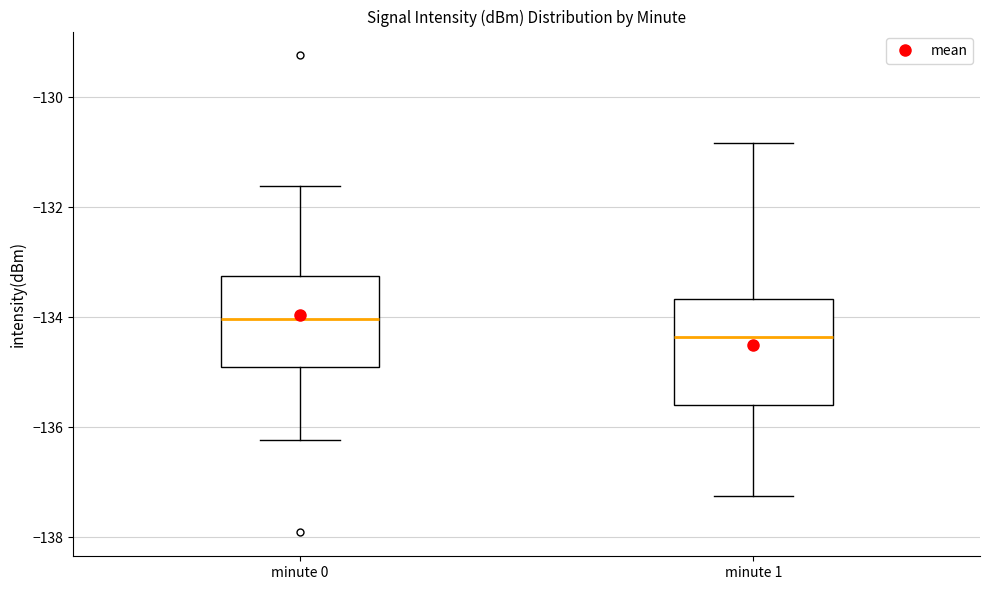

Reading left to right, transcribe this box plot: for each box, give where its median line is, the range the box spans, and where its two whiskers end, as read against the y-axis. The values are not printed on the chart, so give them approximately, as read against the axis.

minute 0: median -134.0, box -135.0 to -133.2, whiskers -136.2 to -131.6
minute 1: median -134.4, box -135.6 to -133.6, whiskers -137.2 to -130.8